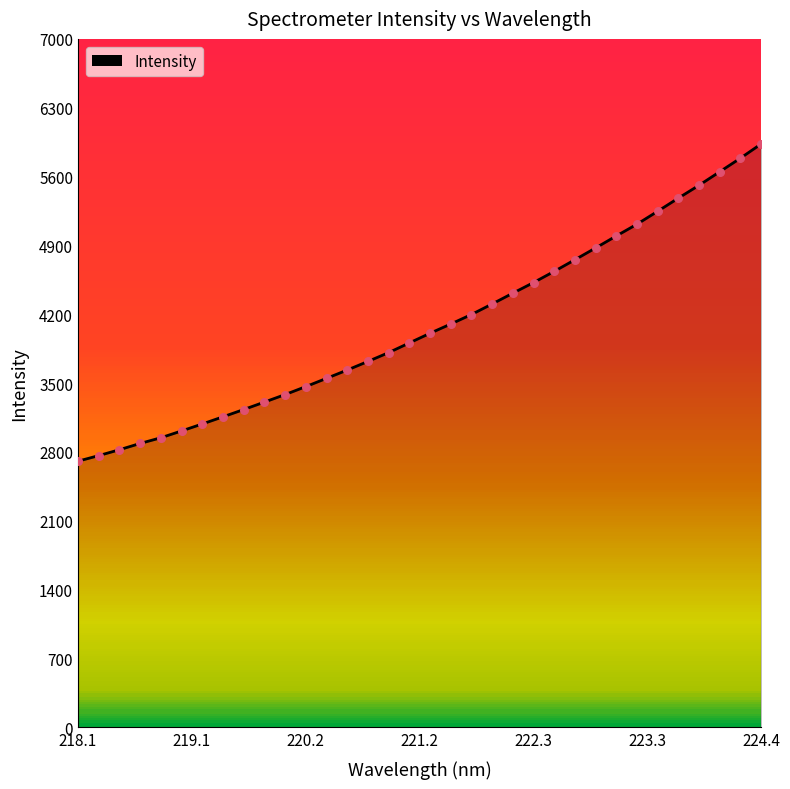

What is the smallest value displayed?

2706.2